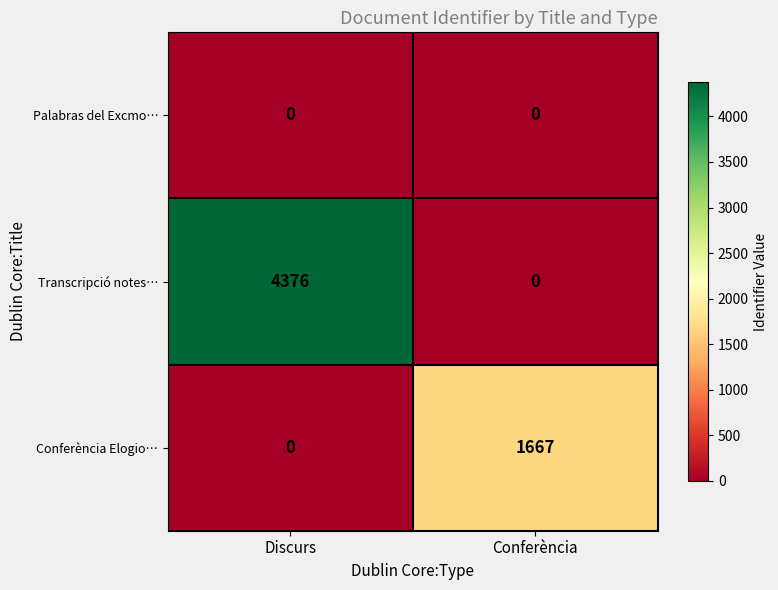

At which label is Conferència Elogio… closest to 833?

Discurs